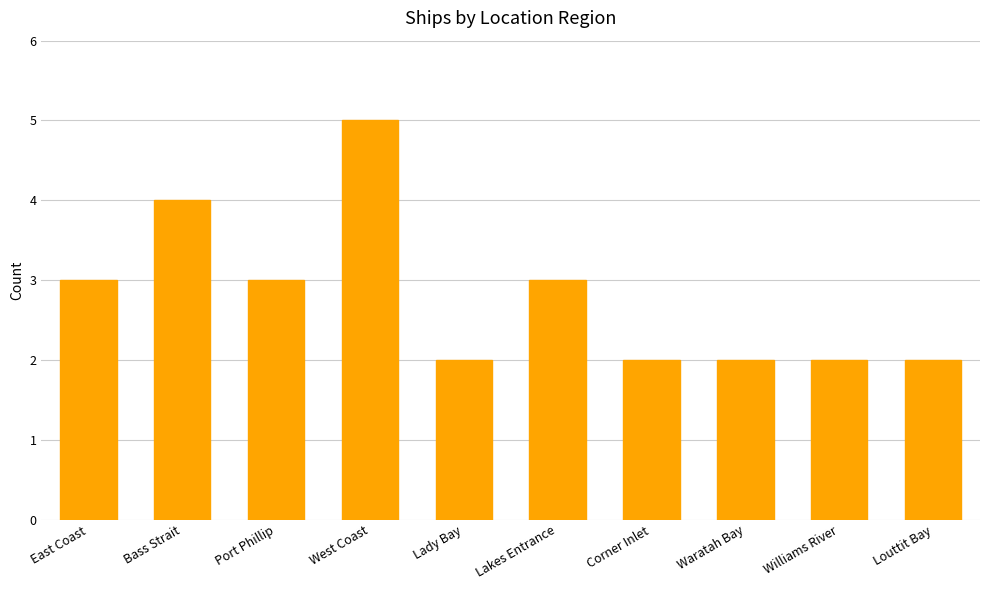

Read the value at Louttit Bay.

2